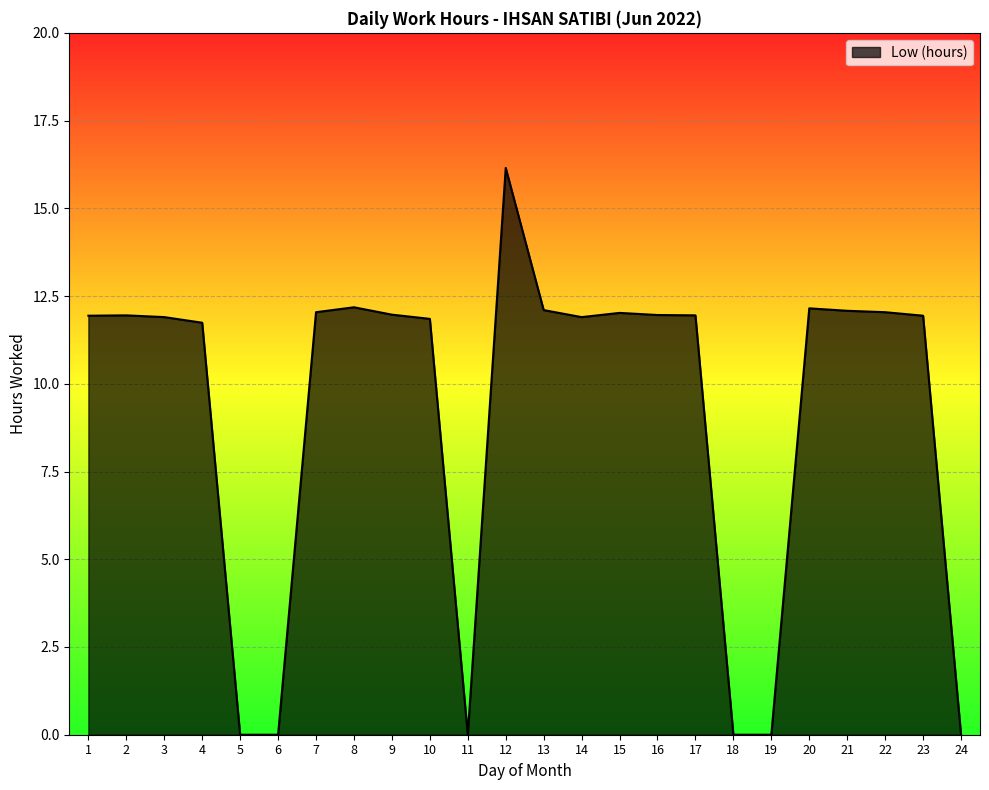

The chart shows a value of -5.7 at 11. True or false?

False